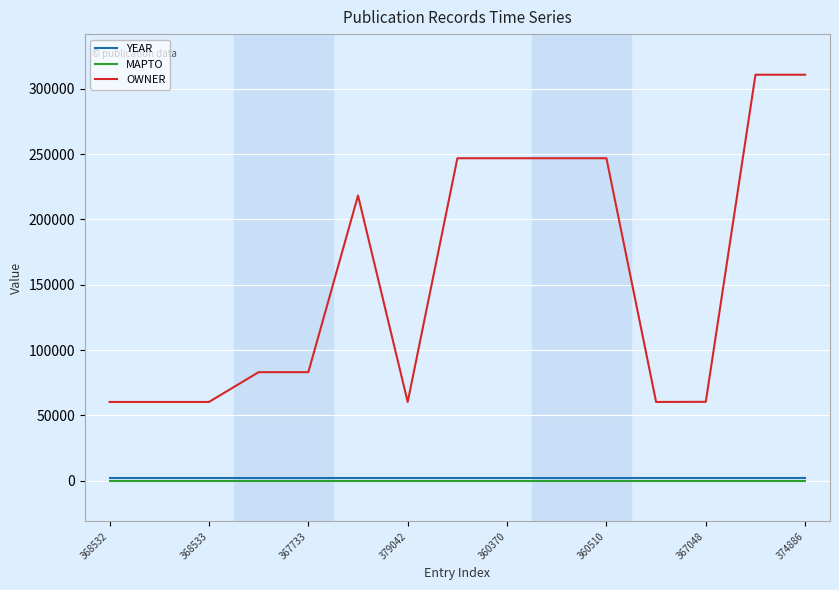

At how many categories does at least one series exceed 169151?

7